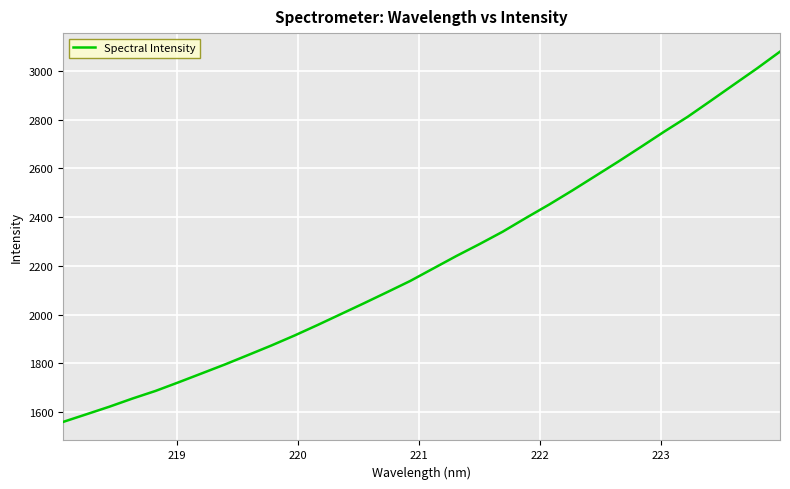

What is the difference between the maximum and minimum values?

1518.1